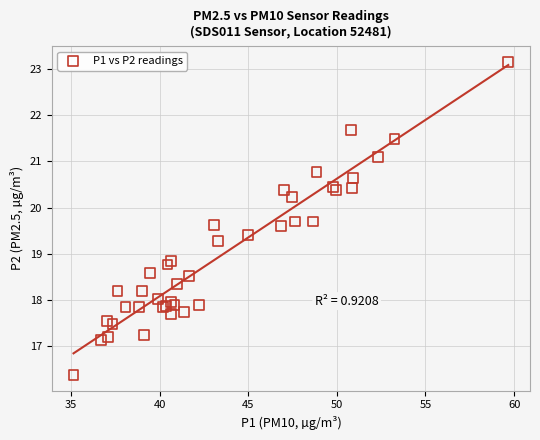

What Y value in the scatter plot is closest to 19?

18.9